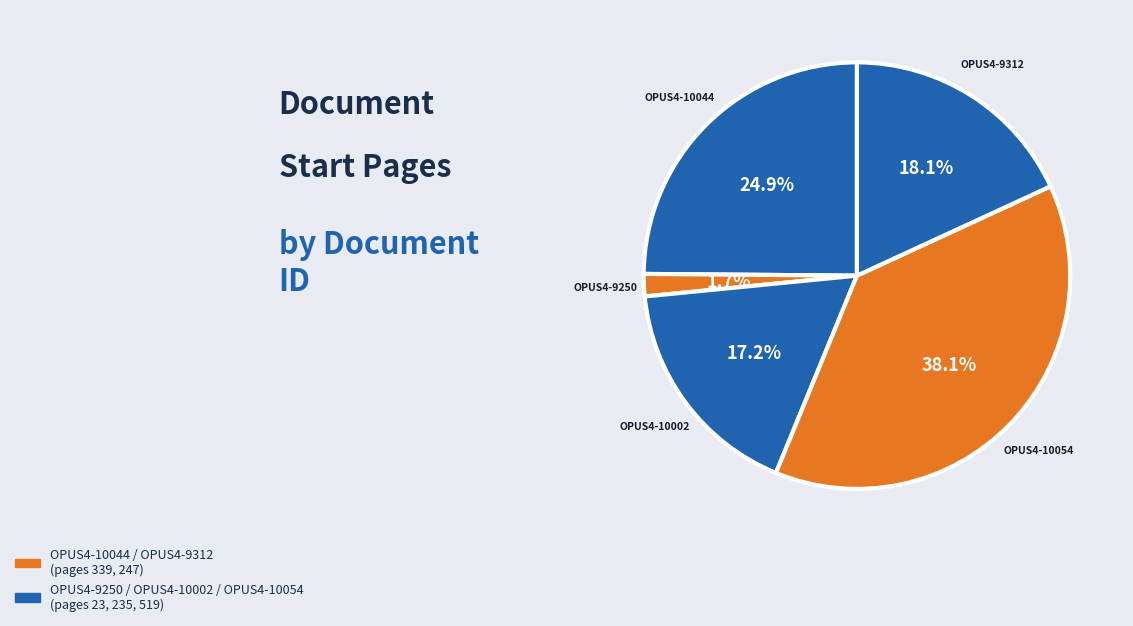

How many segments does this pie chart have?

5